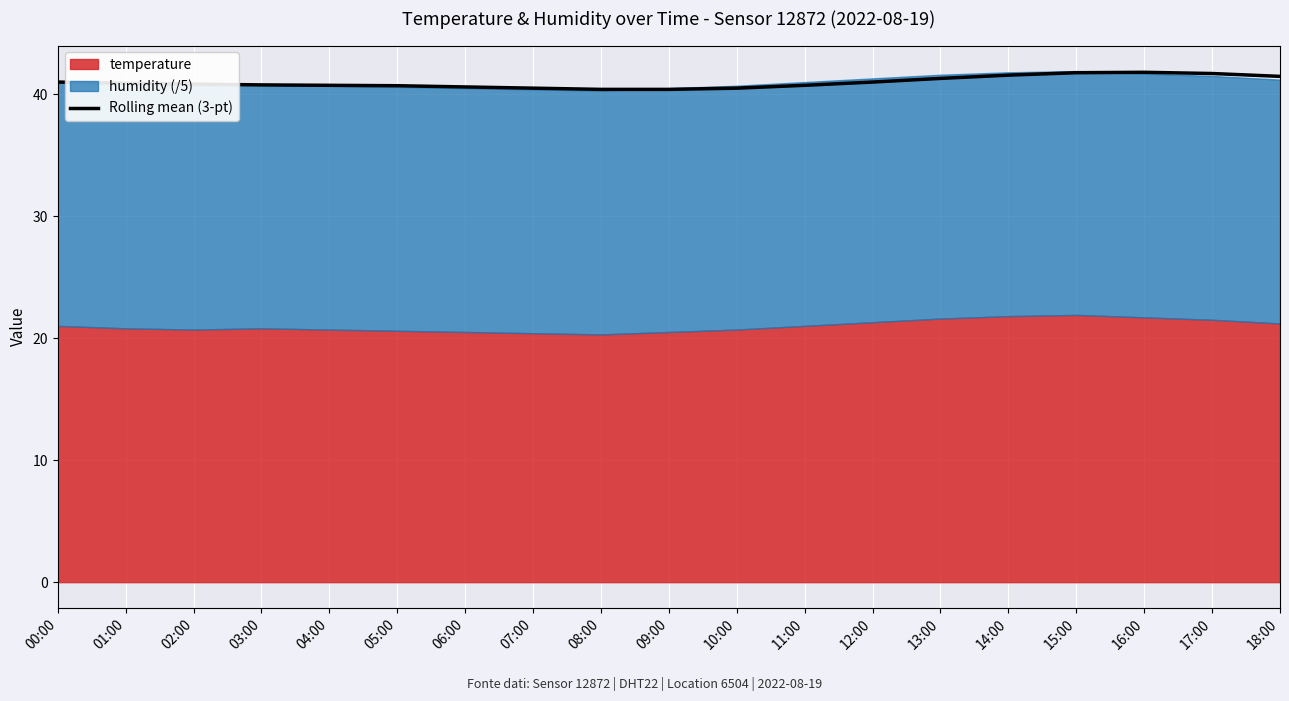

How many points are higher than both their immediate neighbors (excluding endpoints)?

1